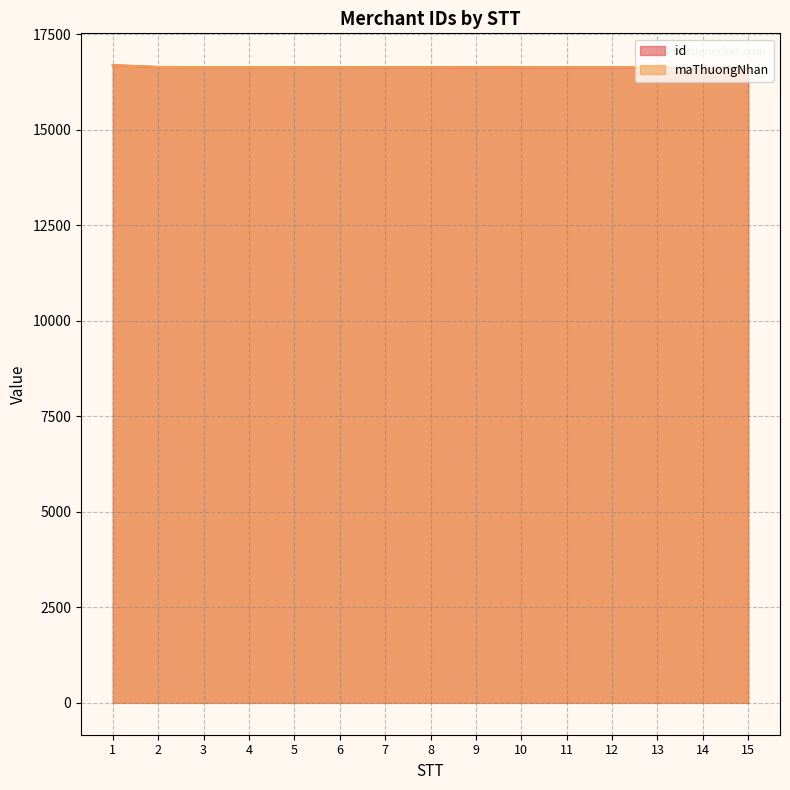

Is the value of maThuongNhan at 2 greater than the value of id at 8?

Yes